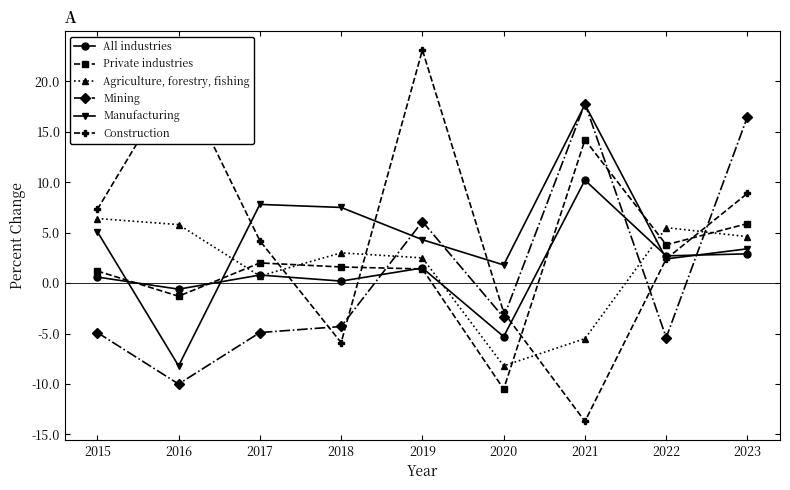

At which category does Private industries reach its first local valley?

2016